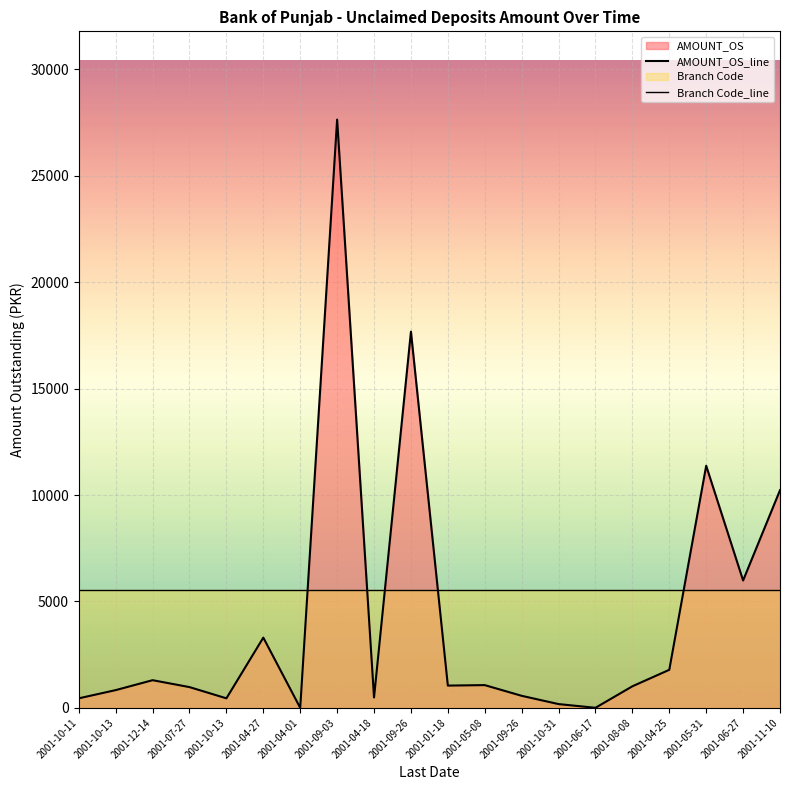

Which series has the widest spread of values?

AMOUNT_OS_line